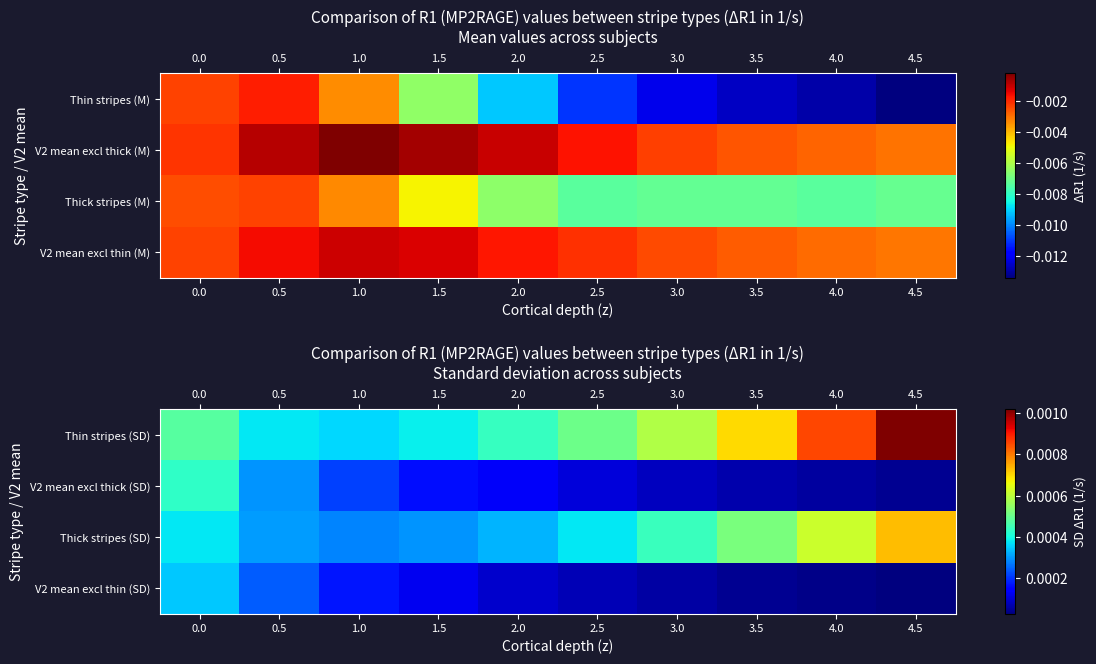

How many Thick stripes (SD) values are between 0 and 1?

10